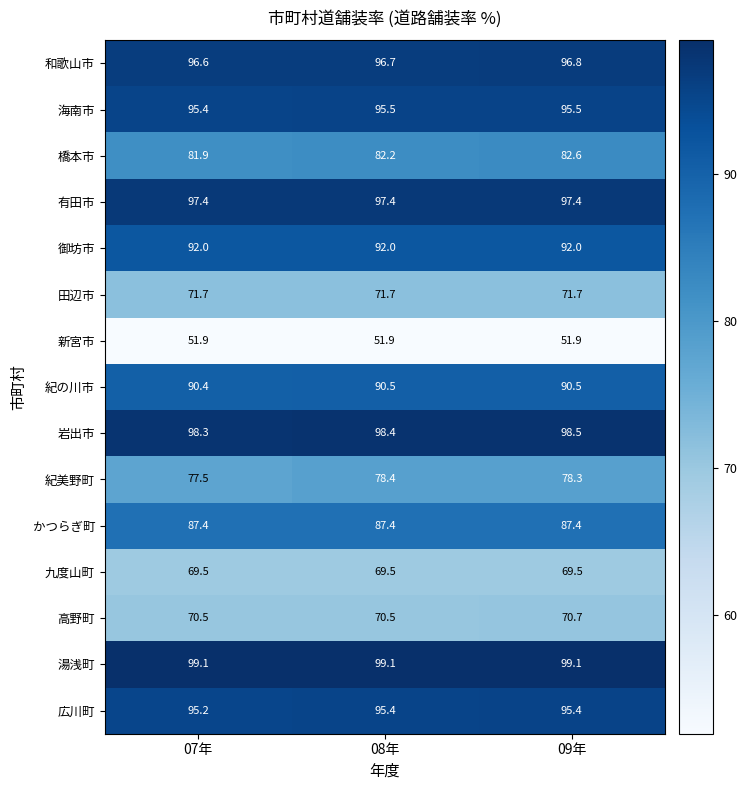

What value does the 紀の川市 series have at 09年?

90.5